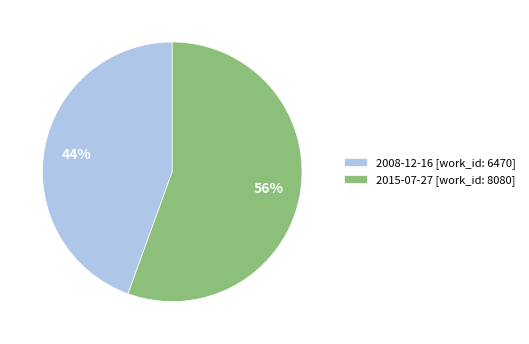

True or false: 2015-07-27 accounts for 69% of the total.

False